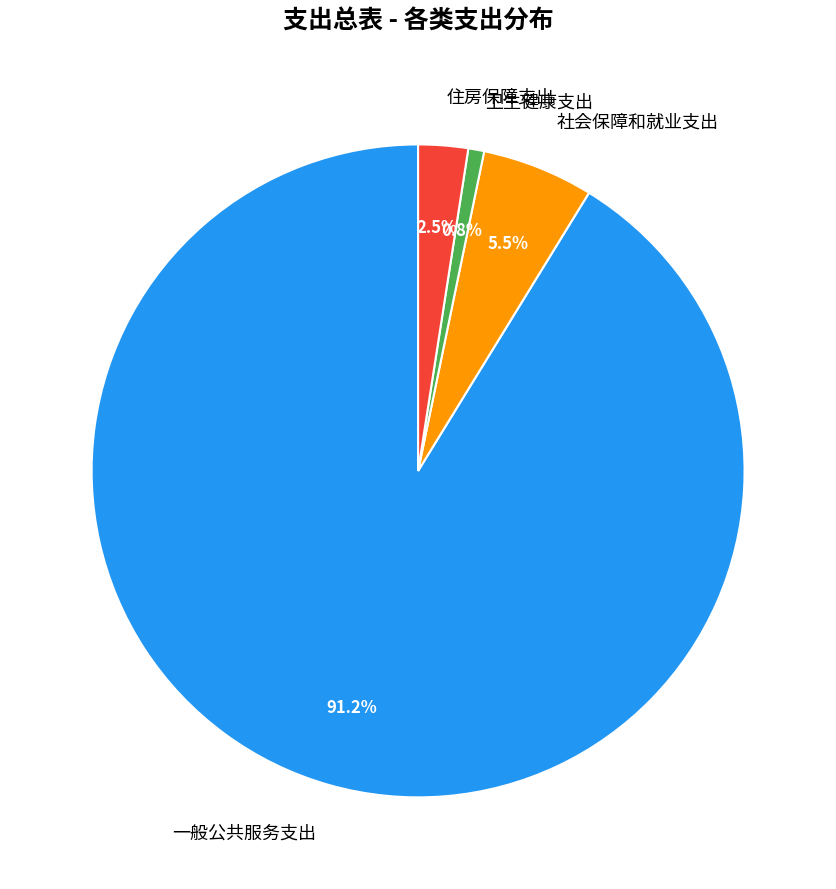

What is the majority slice?

一般公共服务支出